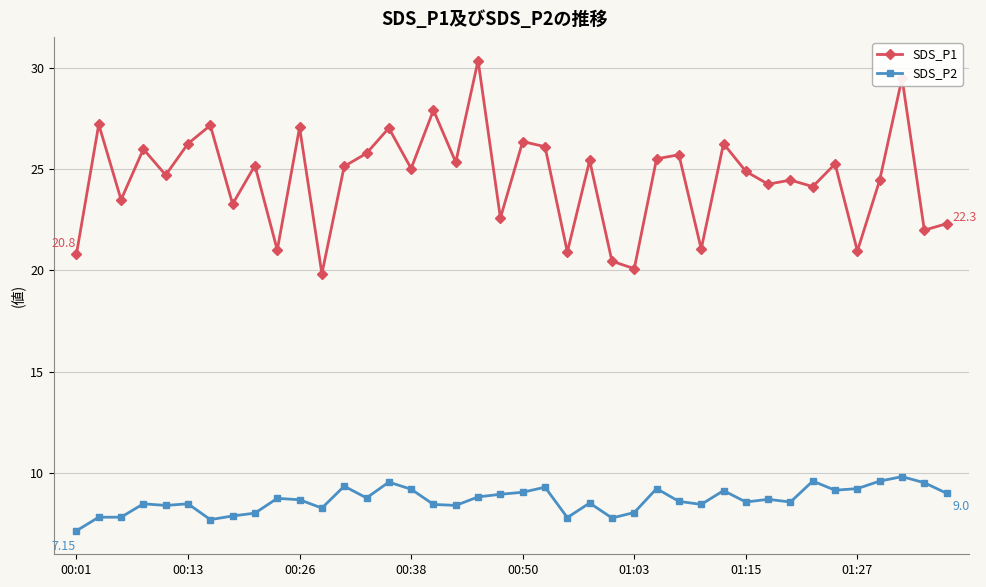

Which series has the largest range (max minus min)?

SDS_P1